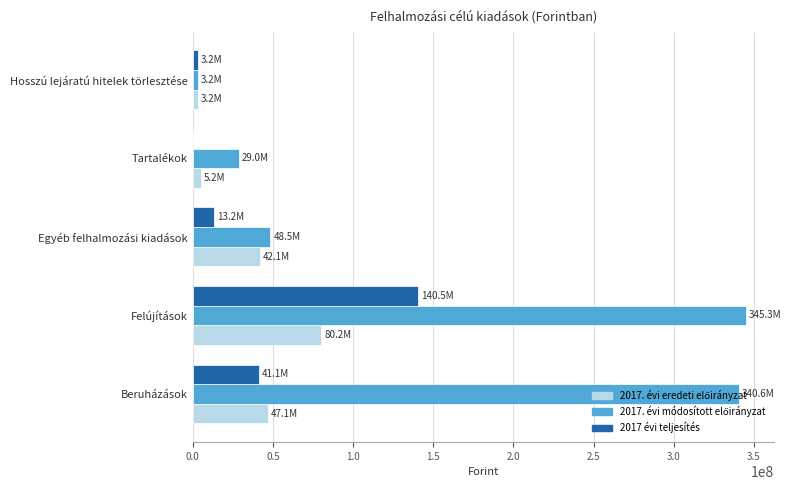

At which category is the sum across all series the highest?

Felújítások